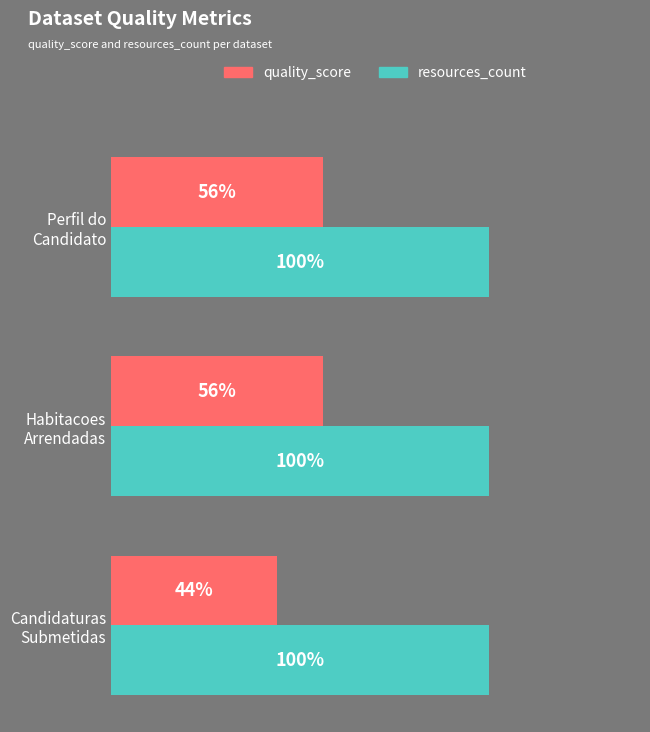

Rank the series by their maximum value, from lowest to highest.

quality_score, resources_count